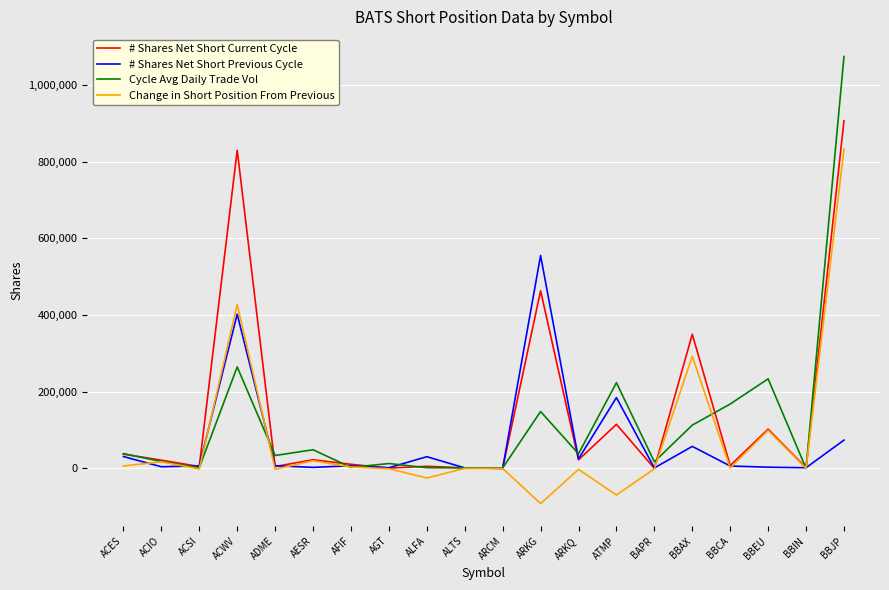

Which series has the largest range (max minus min)?

Cycle Avg Daily Trade Vol